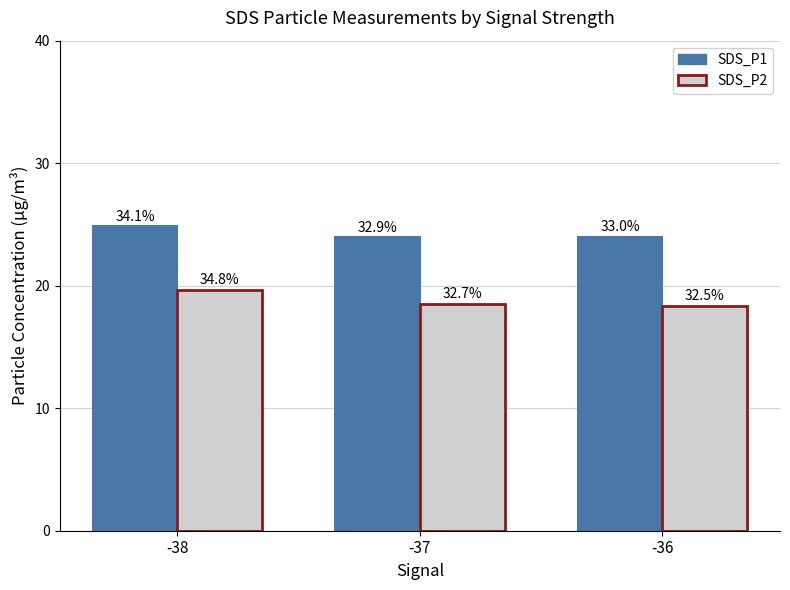

What is the difference between the SDS_P2 values at -38 and -37?

1.1